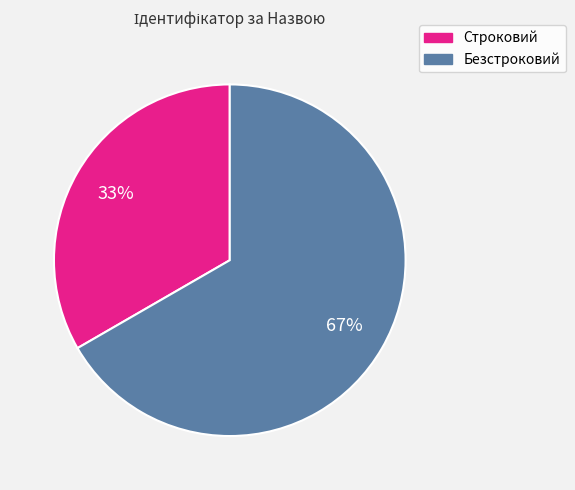

What is the largest slice in the pie chart?

Безстроковий